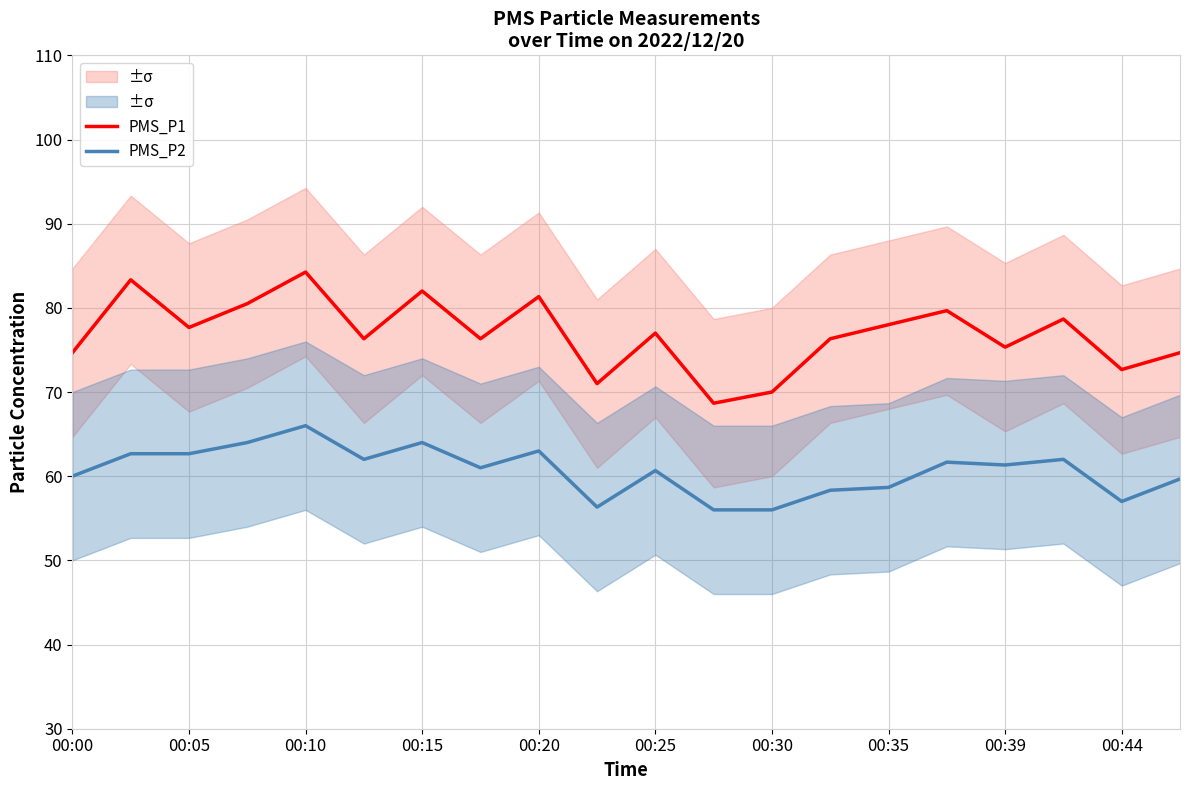

True or false: PMS_P1 has more than 2 interior local peaks.

True